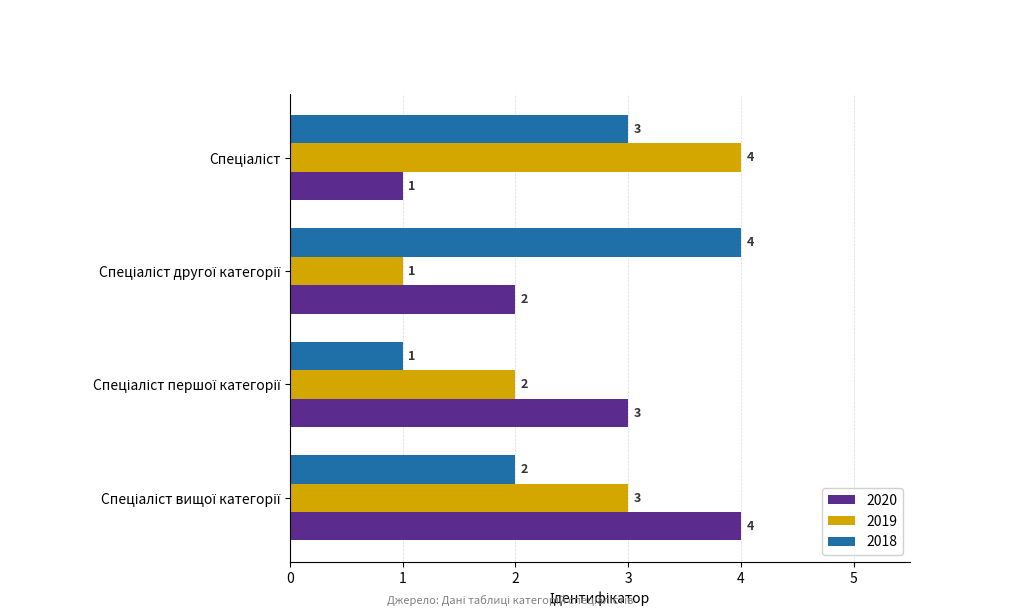

What is the difference between the maximum and minimum values in the 2018 series?

3